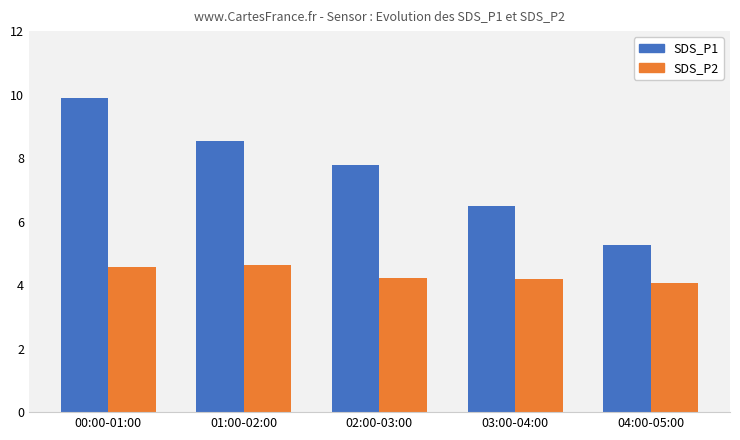

At which category does the chart reach its minimum across all series?

04:00-05:00